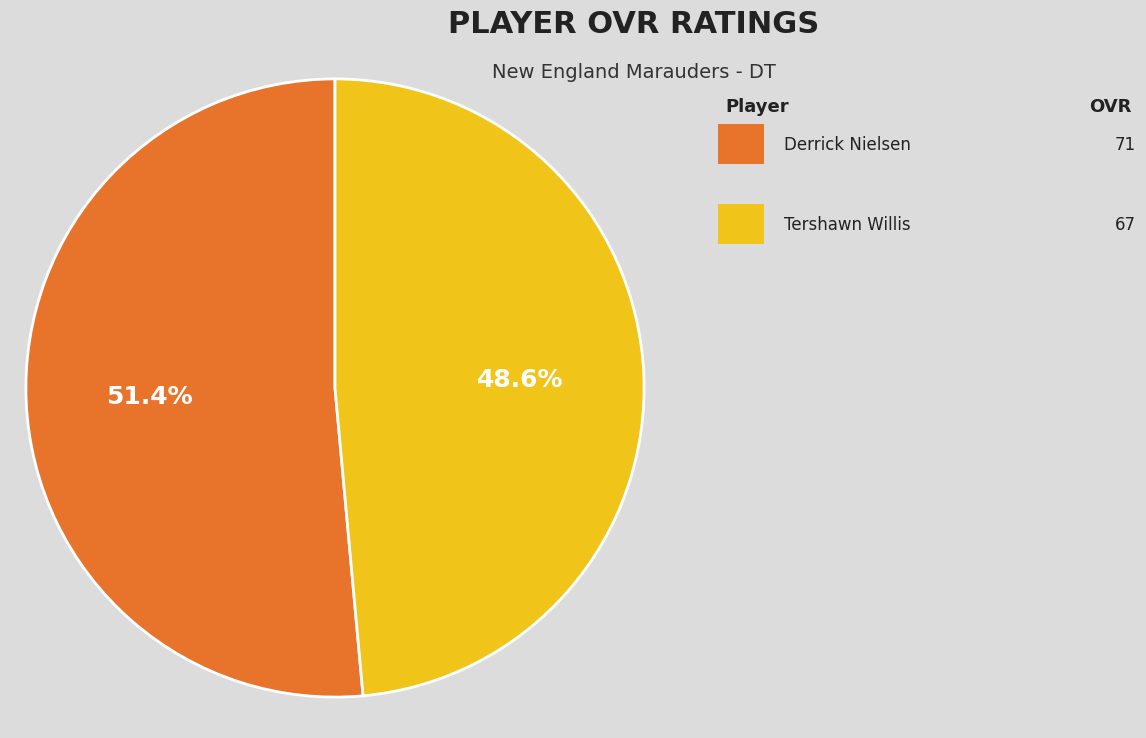

Is there any slice that represents more than half of the pie?

Yes